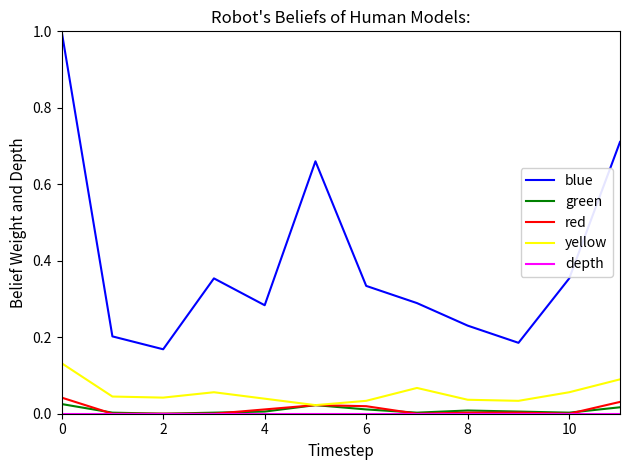

True or false: red and blue cross at least once.

False